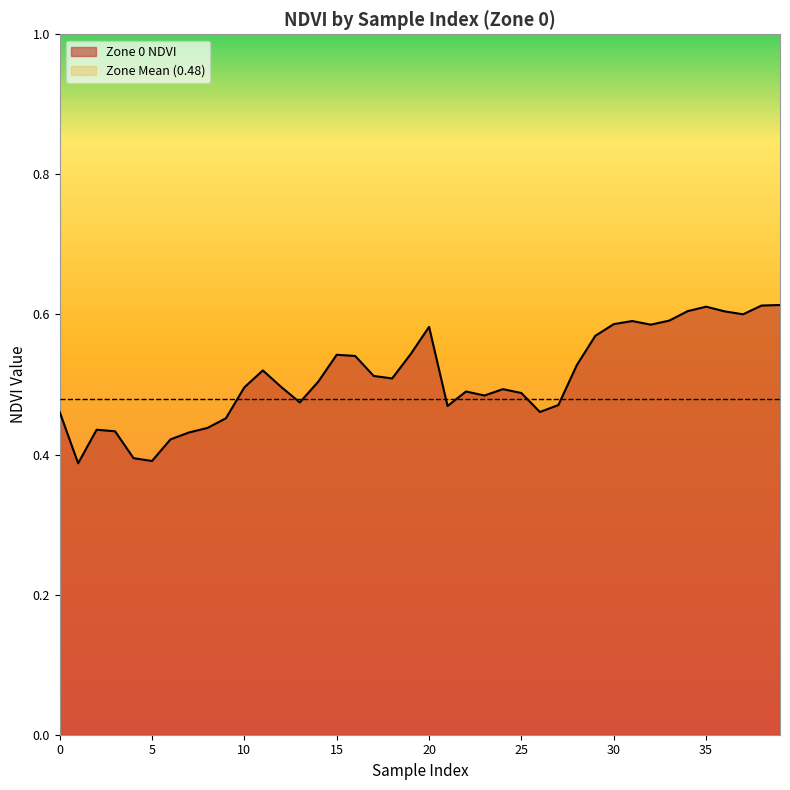

What is the change in value from 27 to 37?

+0.1